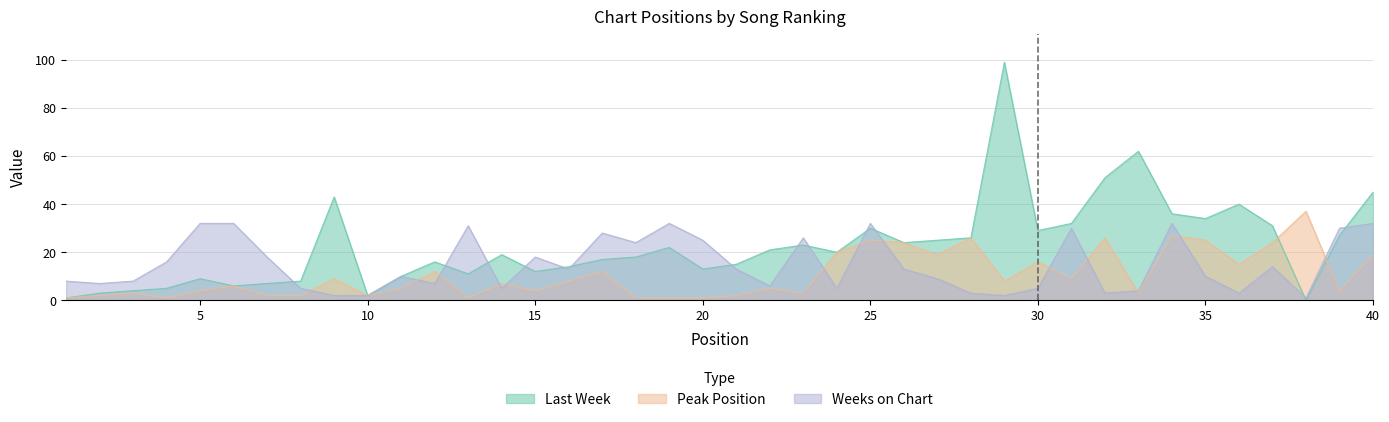

In Weeks on Chart, how many points are lower than both neighbors (excluding endpoints)?

11